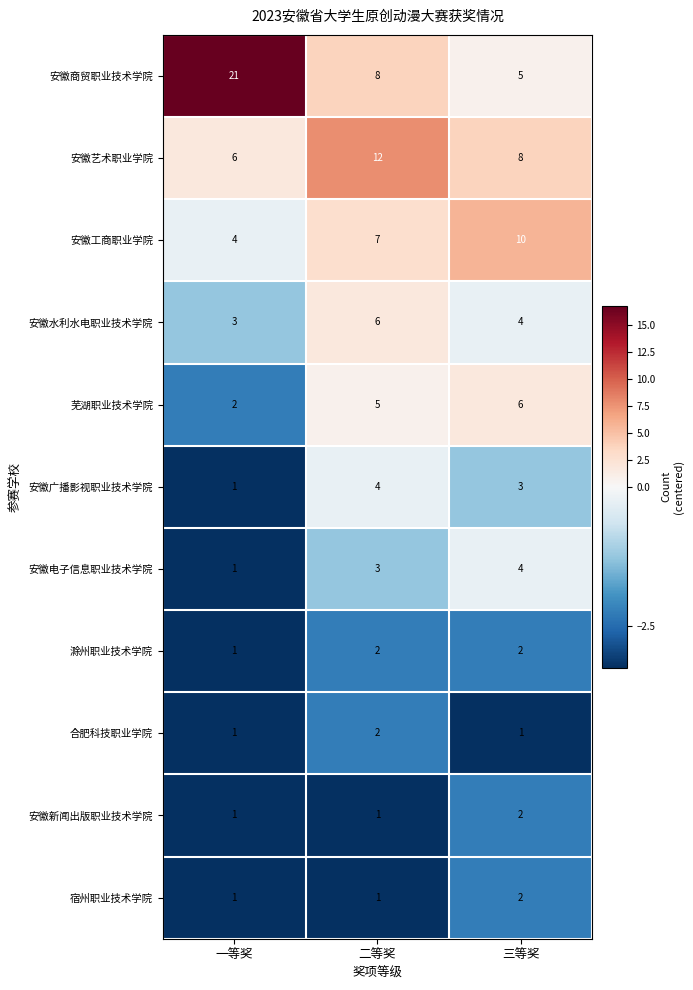

What is the sum of all 滁州职业技术学院 values?

5